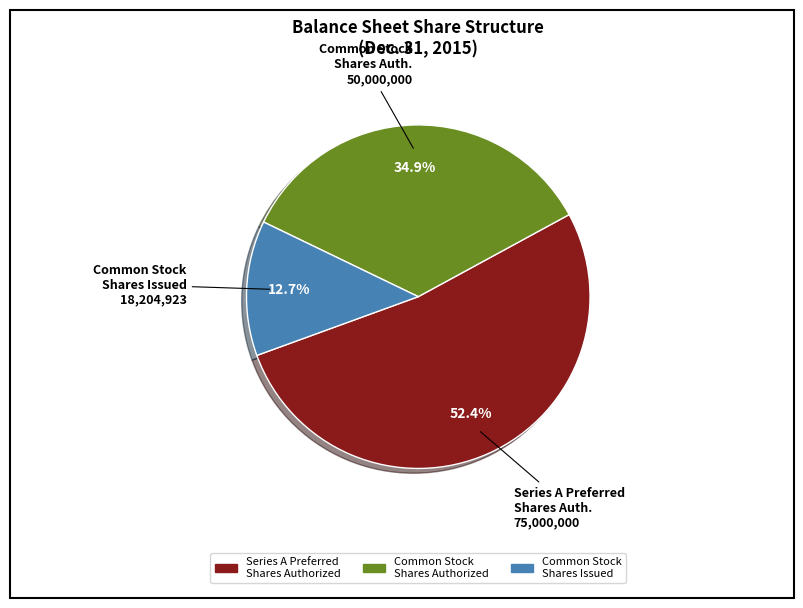

Count the number of slices in the pie.

3